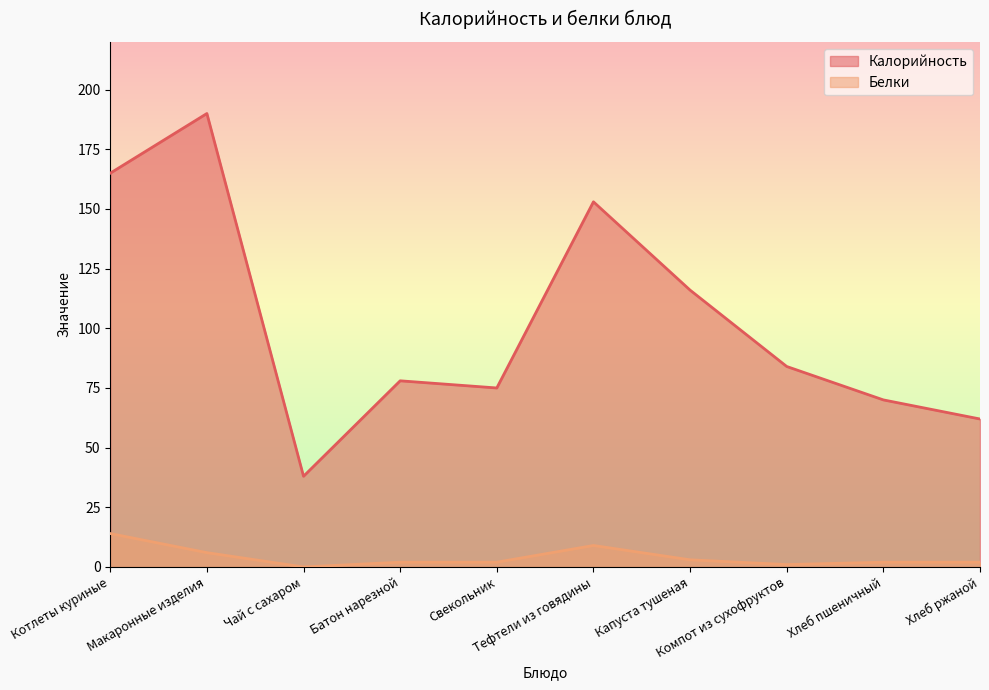

At which label does Калорийность first exceed 84?

Котлеты куриные